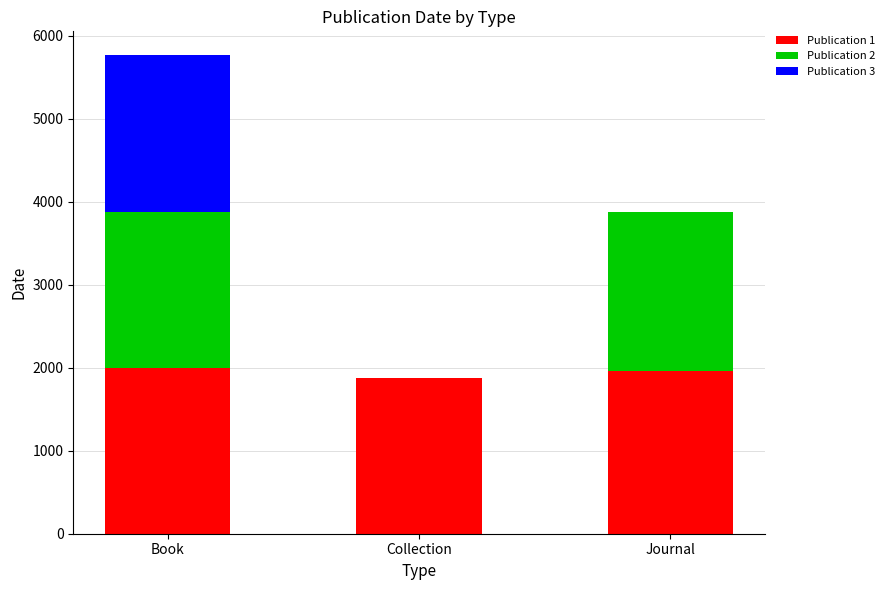

At which category is the sum across all series the highest?

Book